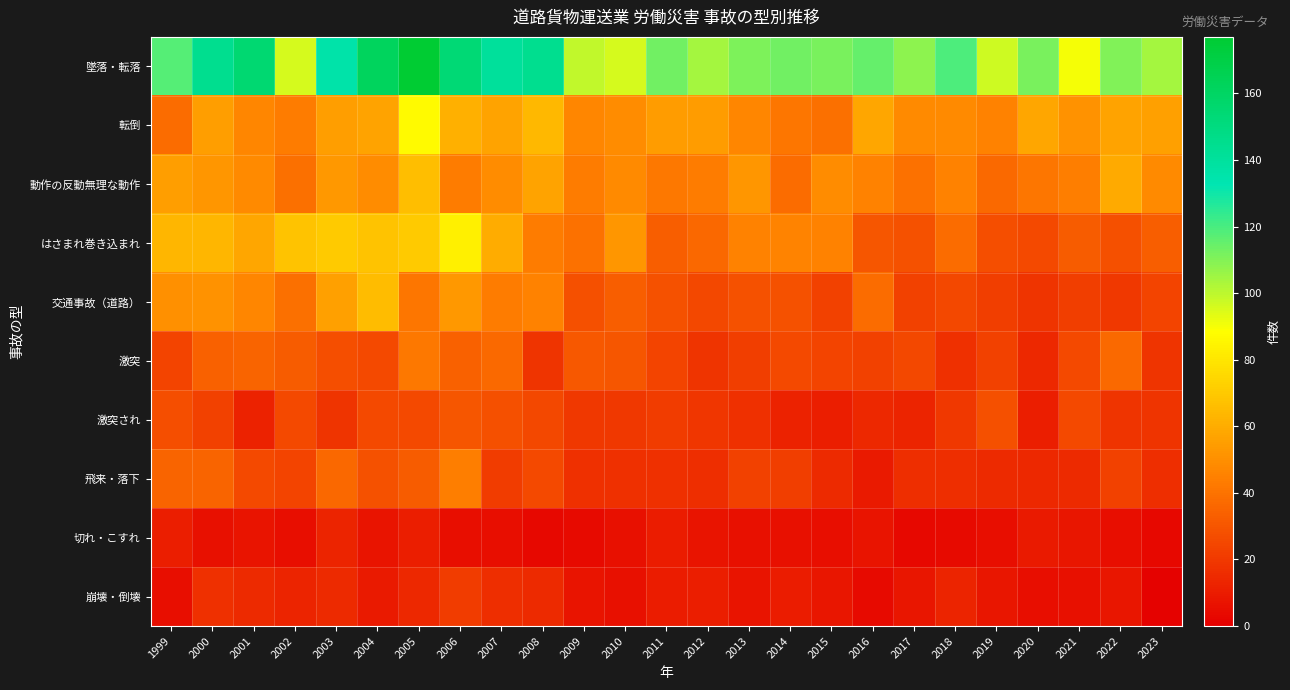

What is the difference between the highest and lowest values at 2006?

149